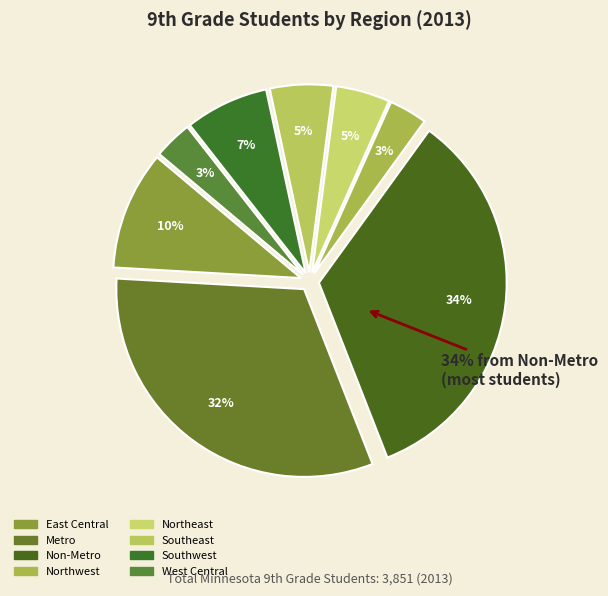

What percentage is the Northeast slice, to the nearest percent?

5%